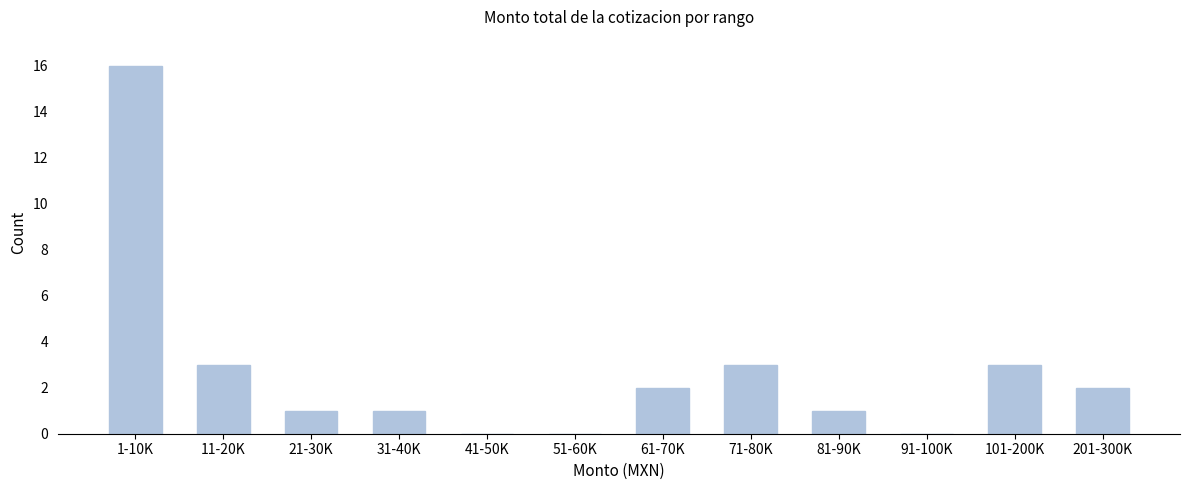

Reading left to right, extract all data points from this chart.

1-10K=16	11-20K=3	21-30K=1	31-40K=1	41-50K=0	51-60K=0	61-70K=2	71-80K=3	81-90K=1	91-100K=0	101-200K=3	201-300K=2